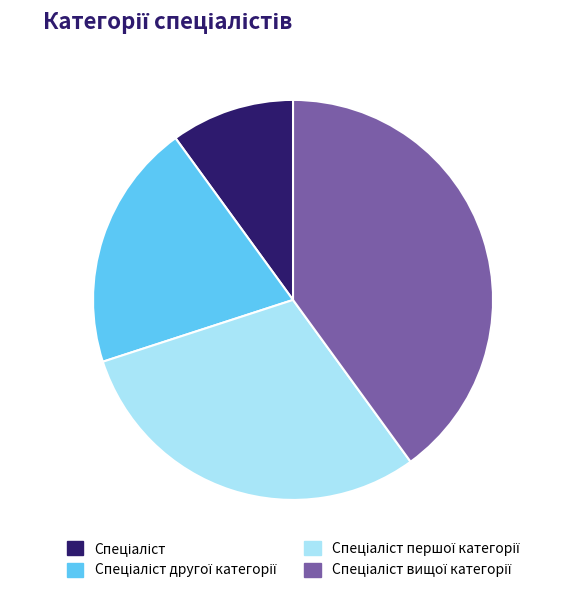

Is there a majority slice in this chart?

No